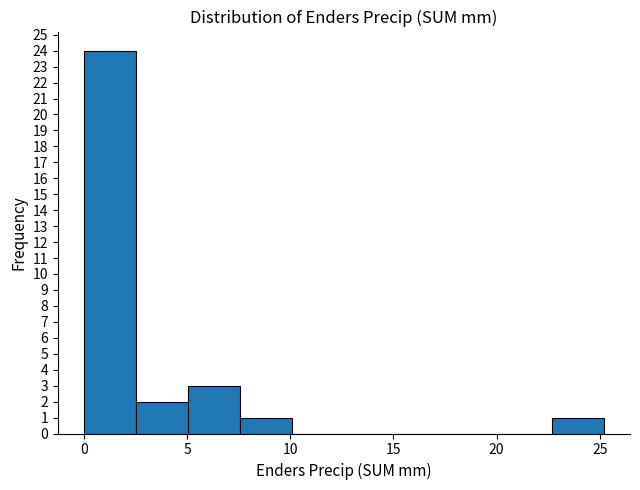

Over which range of the x-axis is the bar tallest?

0.0 to 2.5